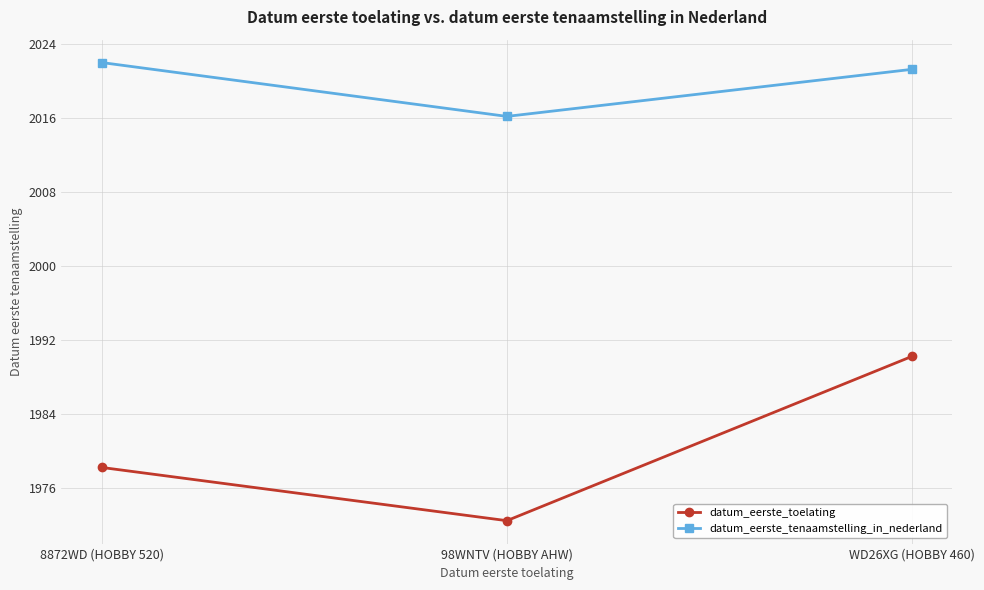

Reading left to right, transcribe all the data shown in this chart.

datum_eerste_toelating: 1978.2	1972.5	1990.2
datum_eerste_tenaamstelling_in_nederland: 2022.0	2016.2	2021.3